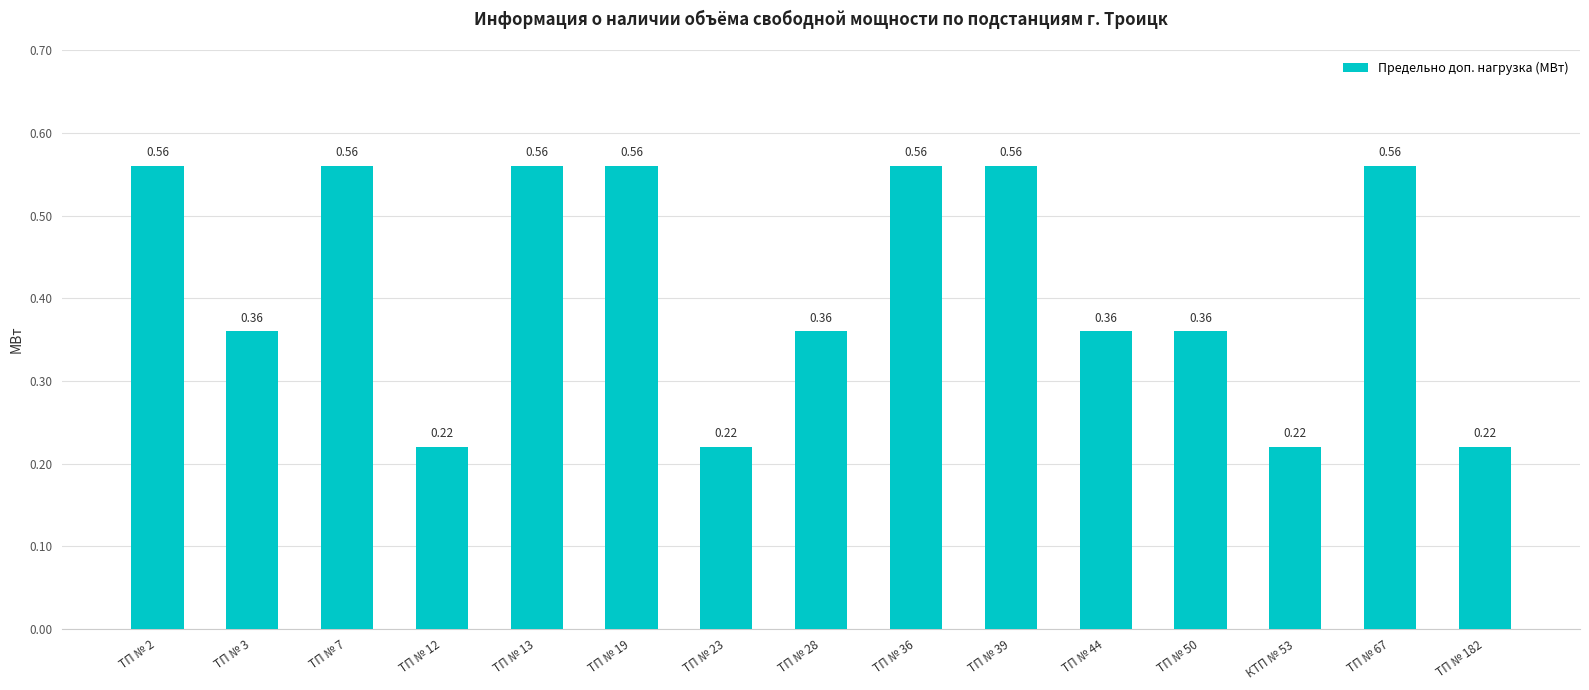

Between ТП № 39 and ТП № 44, which is larger?

ТП № 39